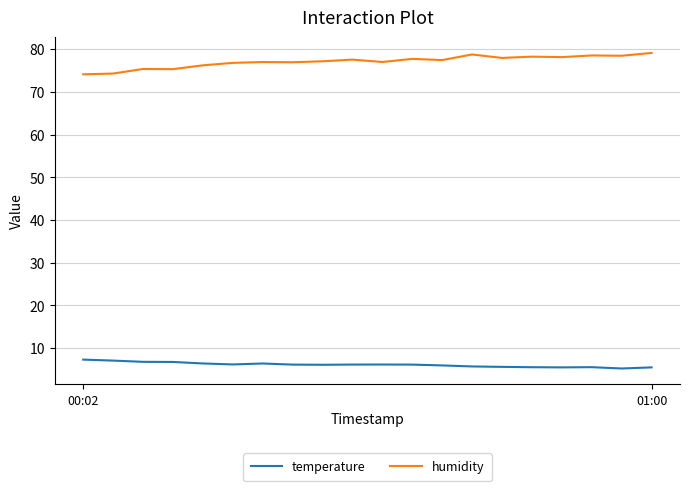

Which series has the largest total across all categories?

humidity